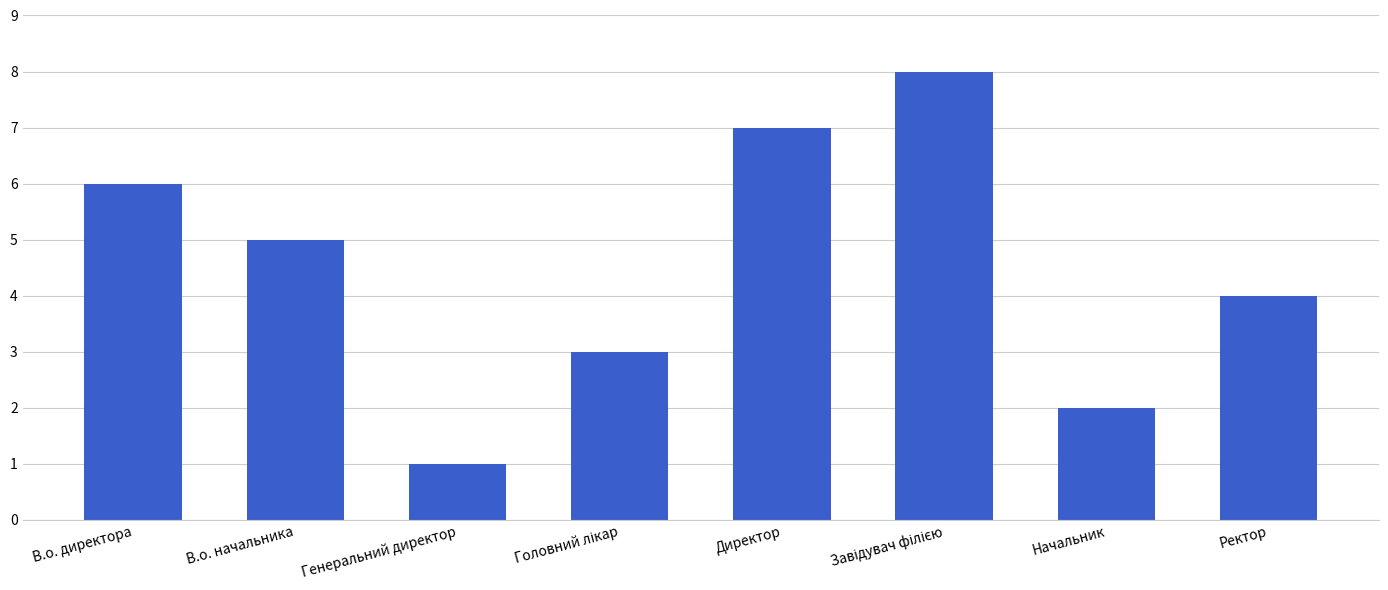

Are the bars grouped side by side (vs. stacked)?

No